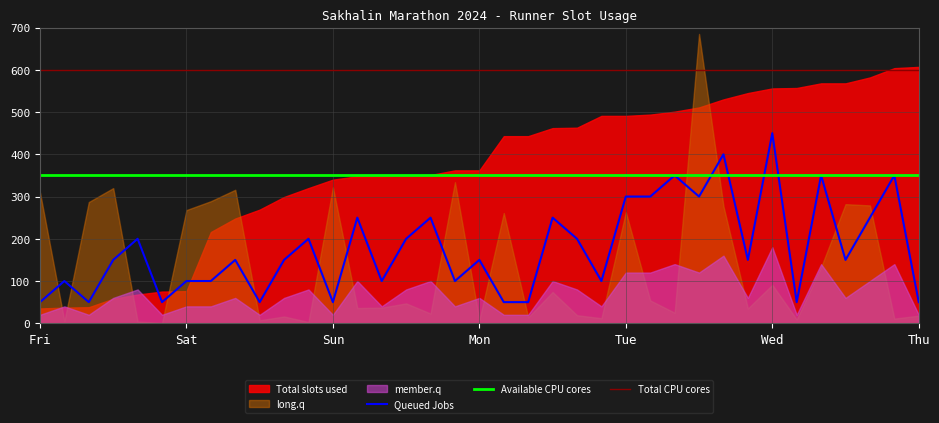

At how many categories does at least one series exceed 418?

18